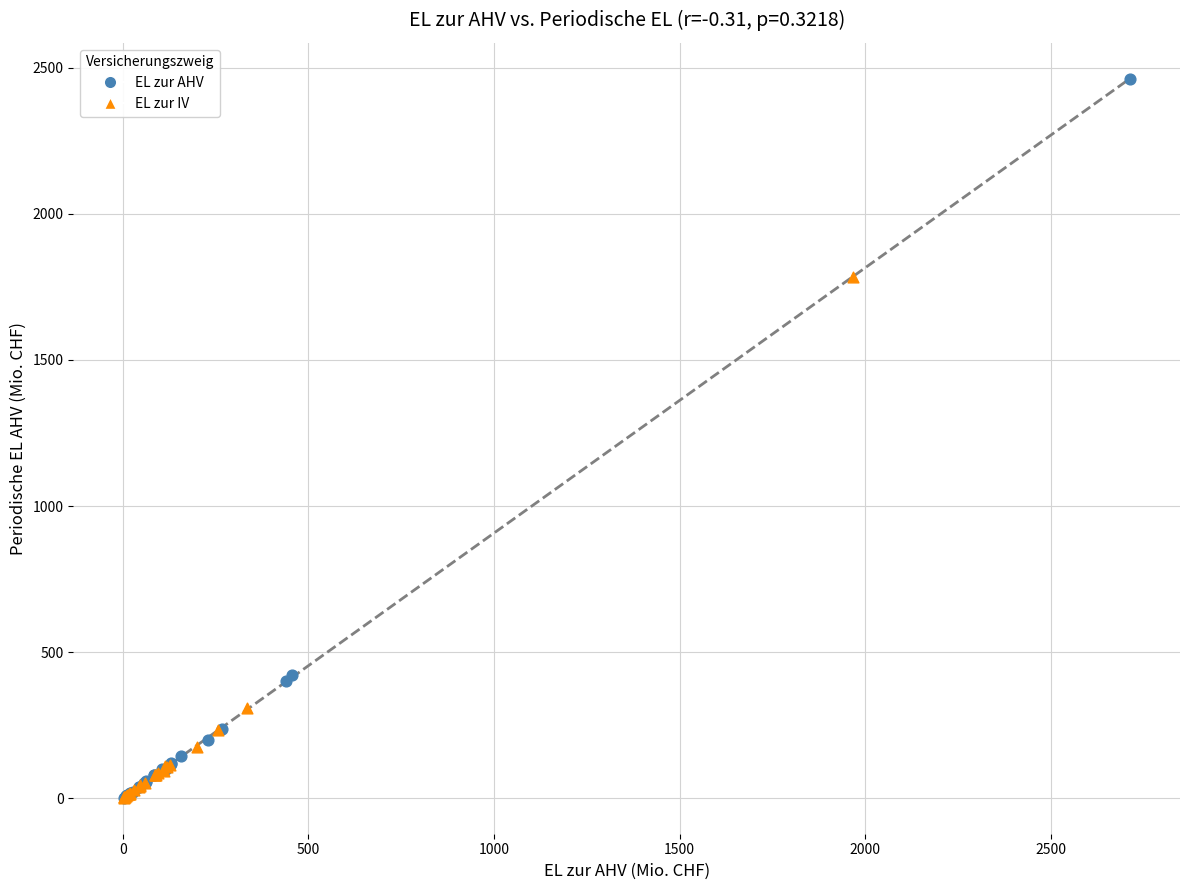

Which series contains the highest Y value?

EL zur AHV